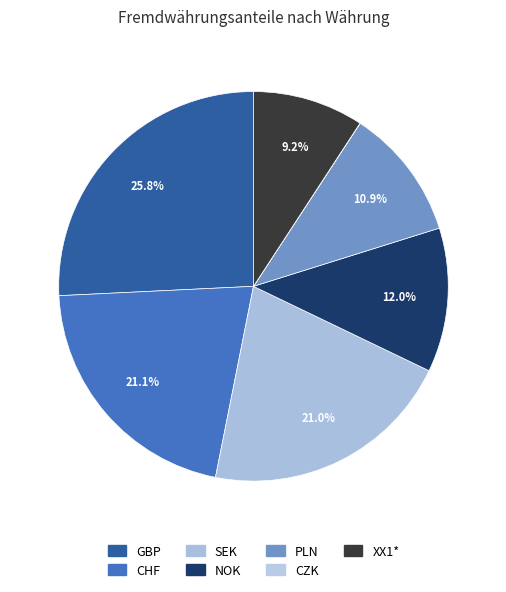

To the nearest percent, what is the combined percentage of CZK and PLN?

11%